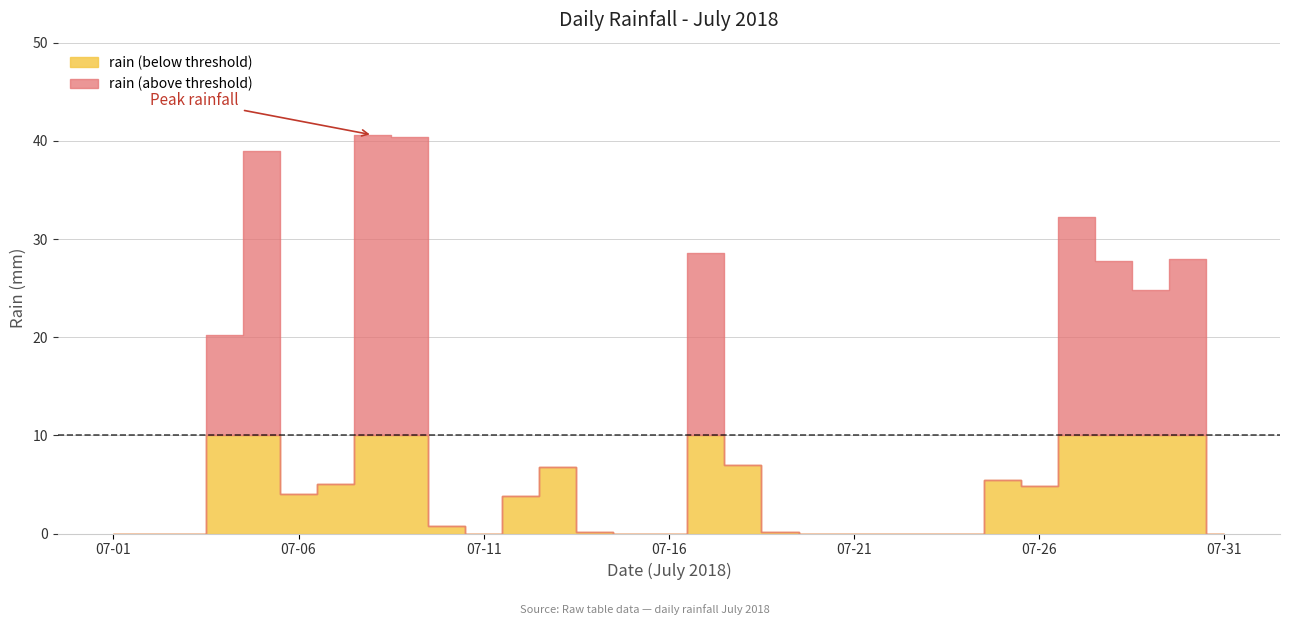

Where is the data nearest to the value 20?

2018-07-04